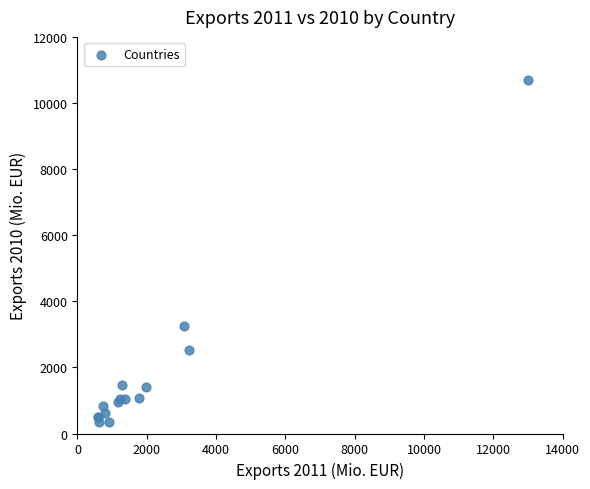

What Y value in the scatter plot is closest to 5520?

3248.7